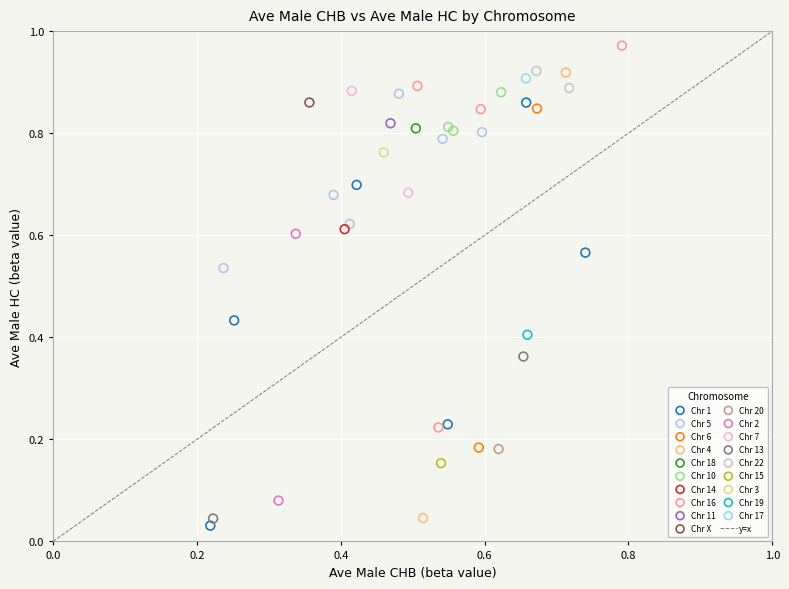

Which series reaches the maximum Y coordinate?

Chr 16